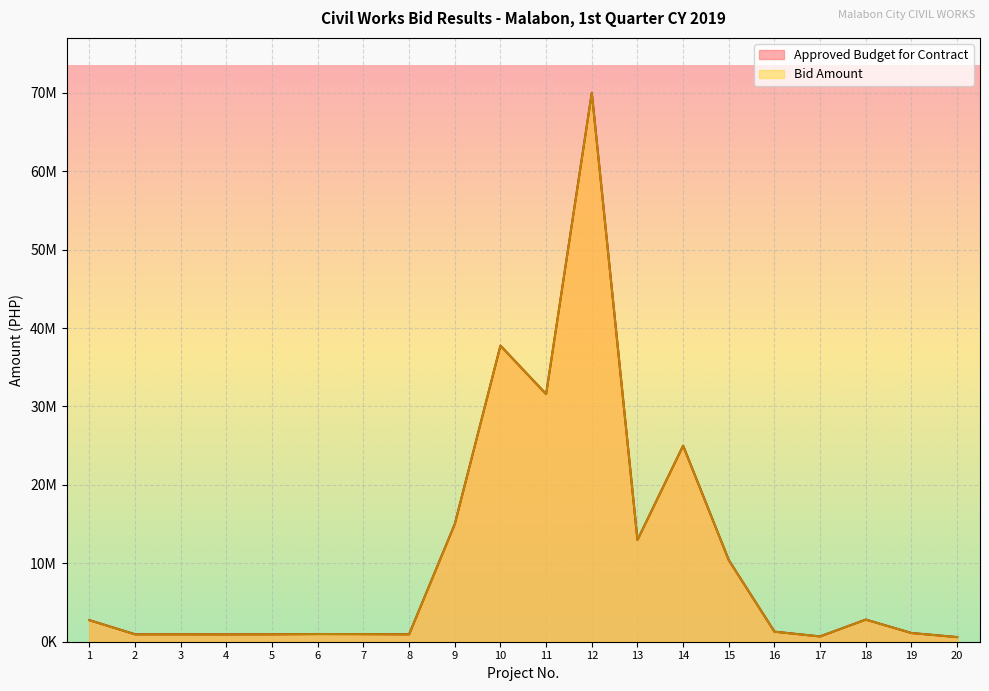

Does the chart display data point markers on the line(s)?

No